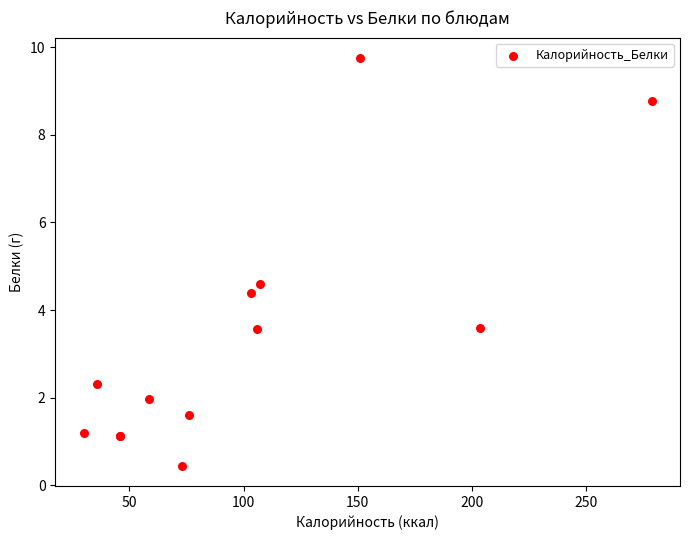

What Y value in the scatter plot is closest to 5?

4.6